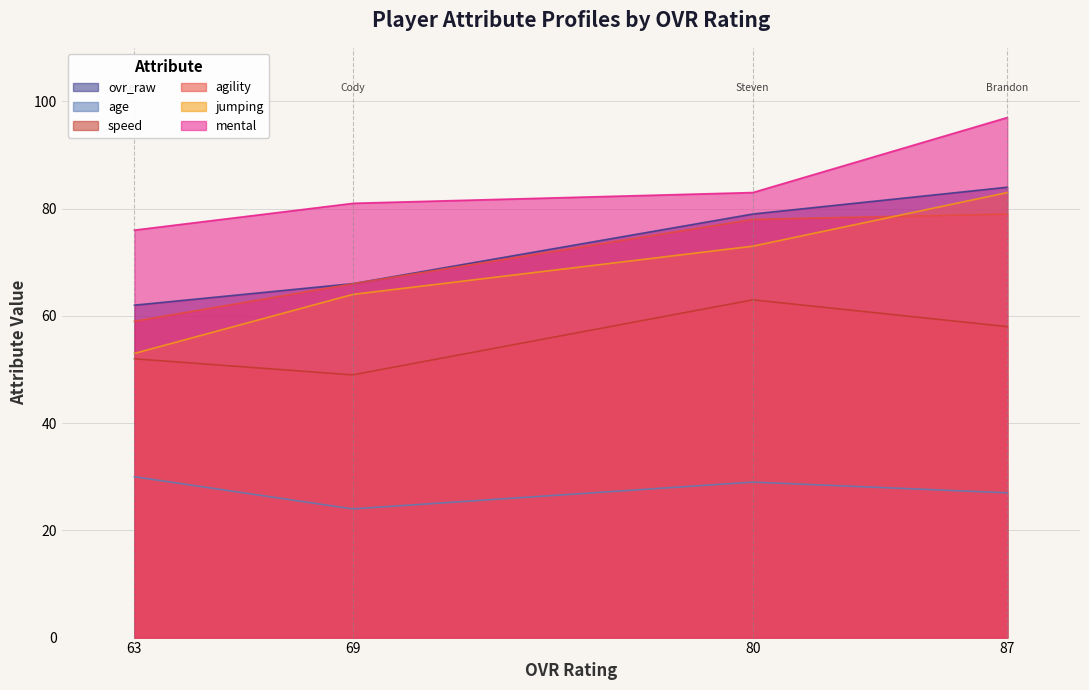

Is it true that mental equals 115 at Cody Richardson (69)?

False